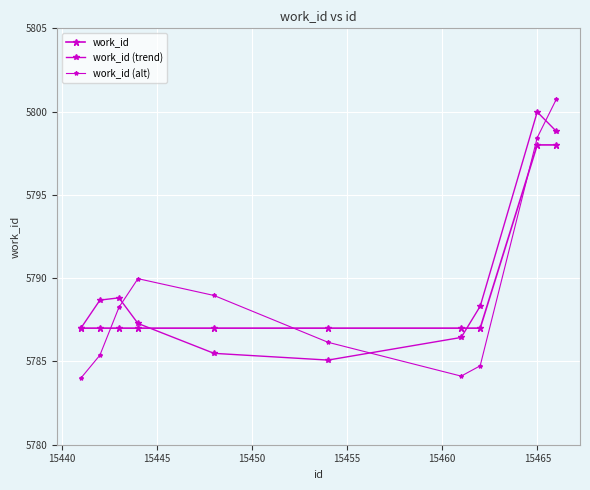

How many values in the work_id (trend) series exceed 5788?

5